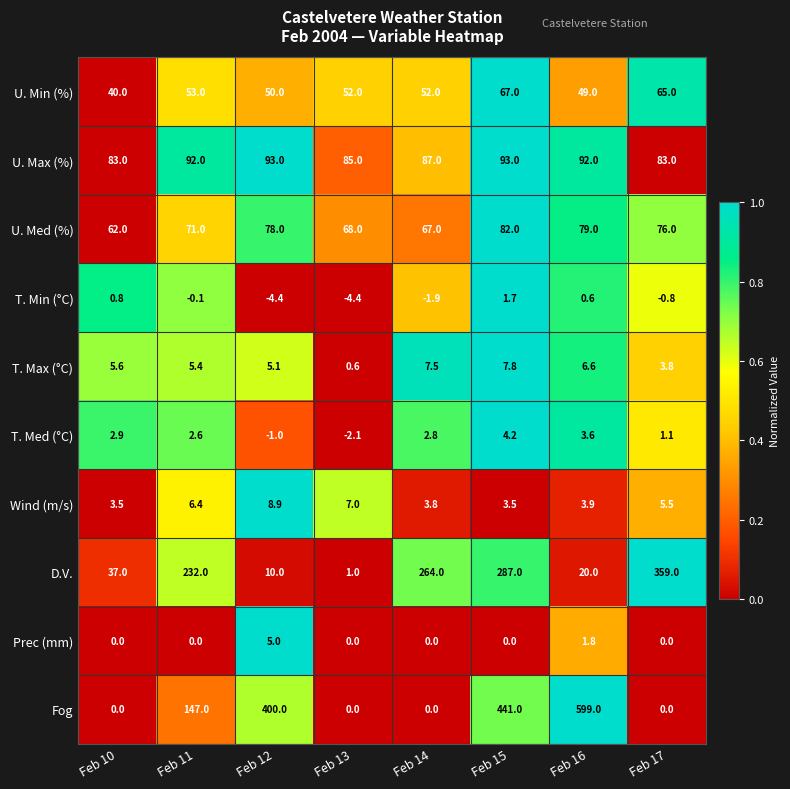

Count the number of data series in this chart.

10